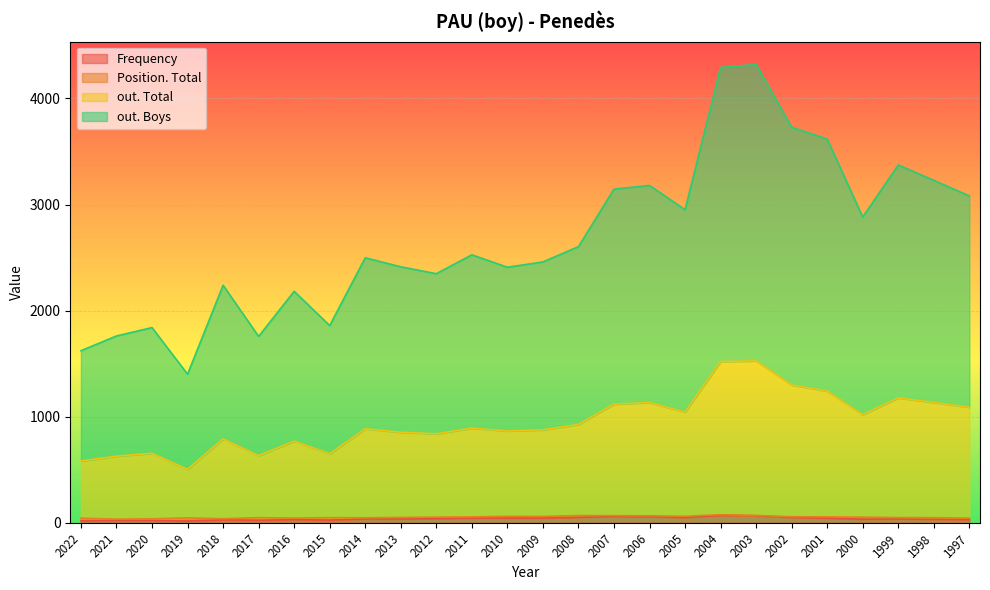

True or false: Frequency has a value of 19 at 1997.

False